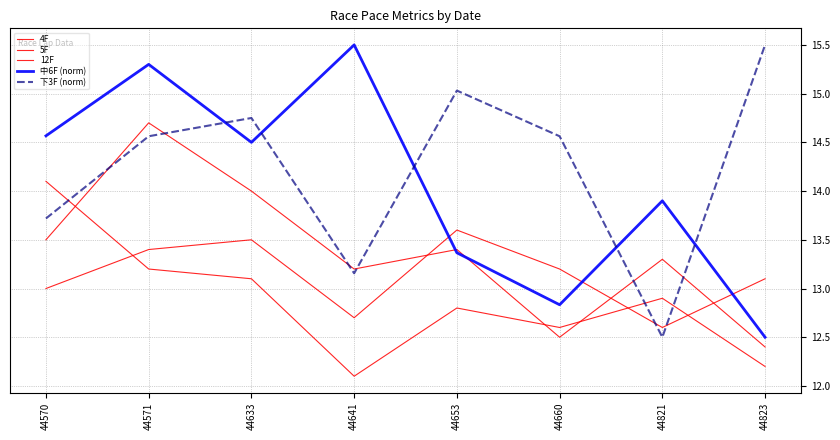

The 下3F (norm) series shows 14.8 at 44633. True or false?

True